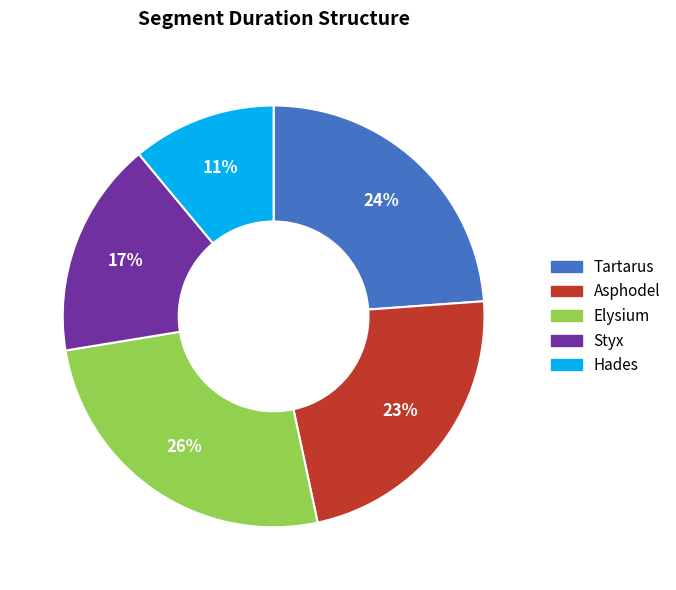

Rank the categories by value from highest to lowest.

Elysium, Tartarus, Asphodel, Styx, Hades